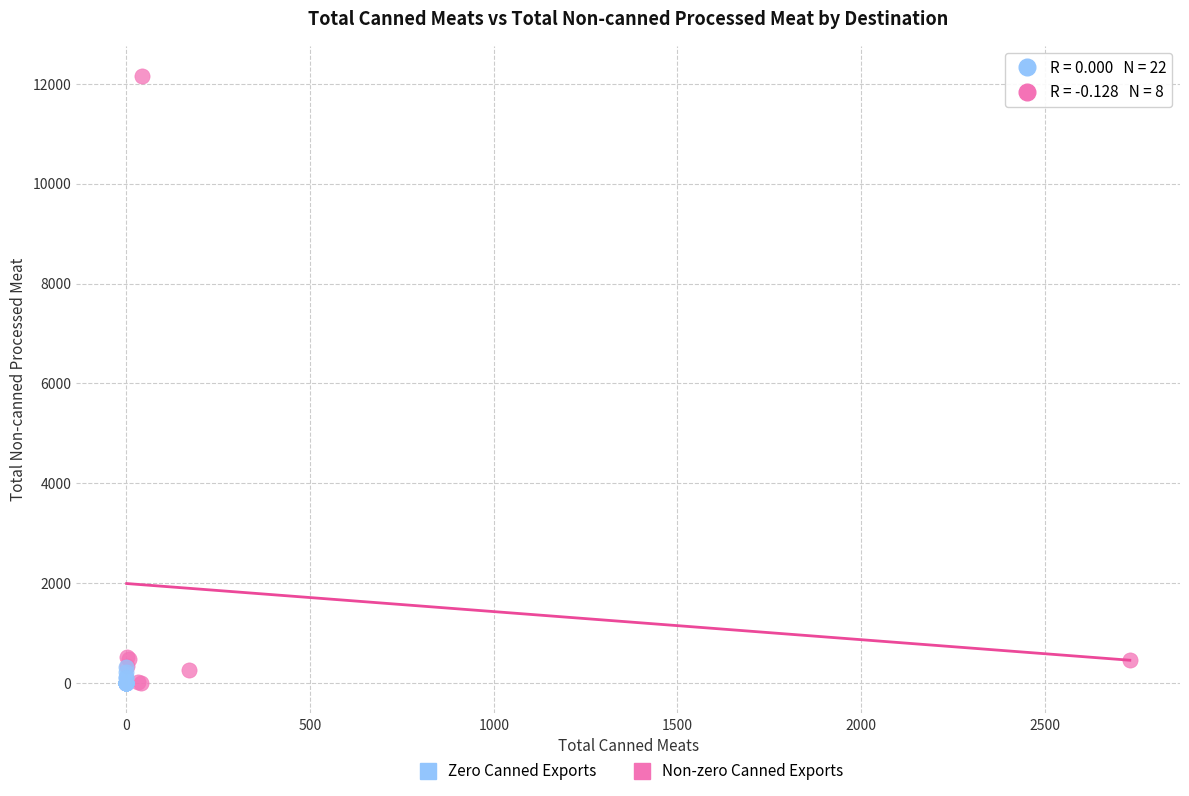

Which series has the largest Y range (max minus min)?

Non-zero Canned Exports